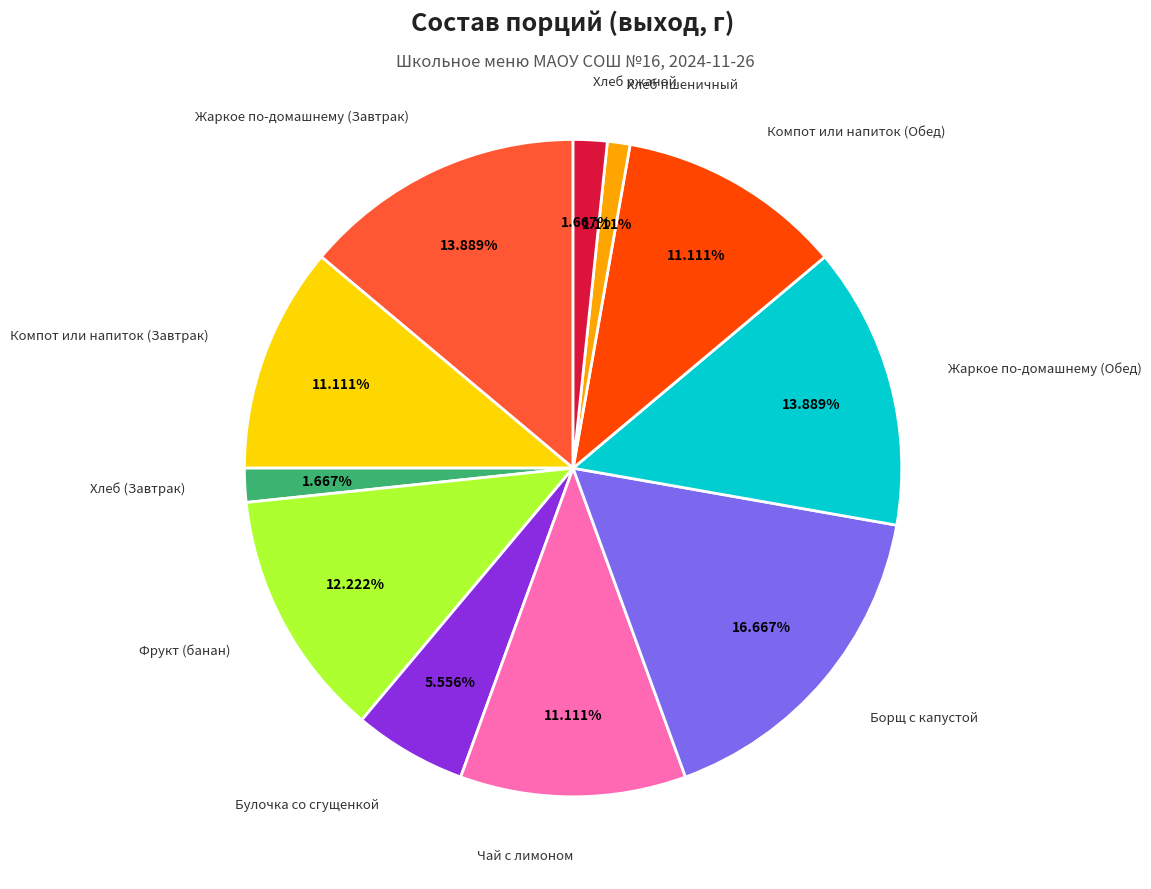

Is there any slice that represents more than half of the pie?

No